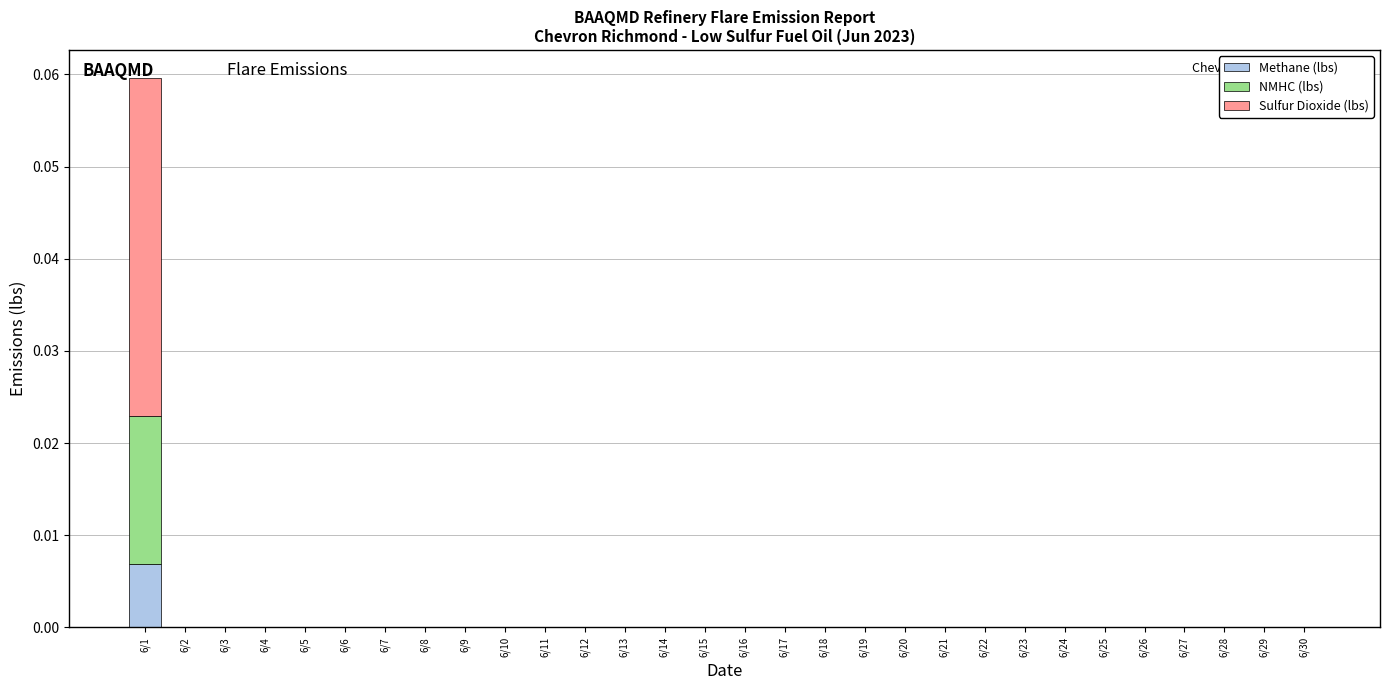

Which category has the highest value in the Methane (lbs) series?

6/1